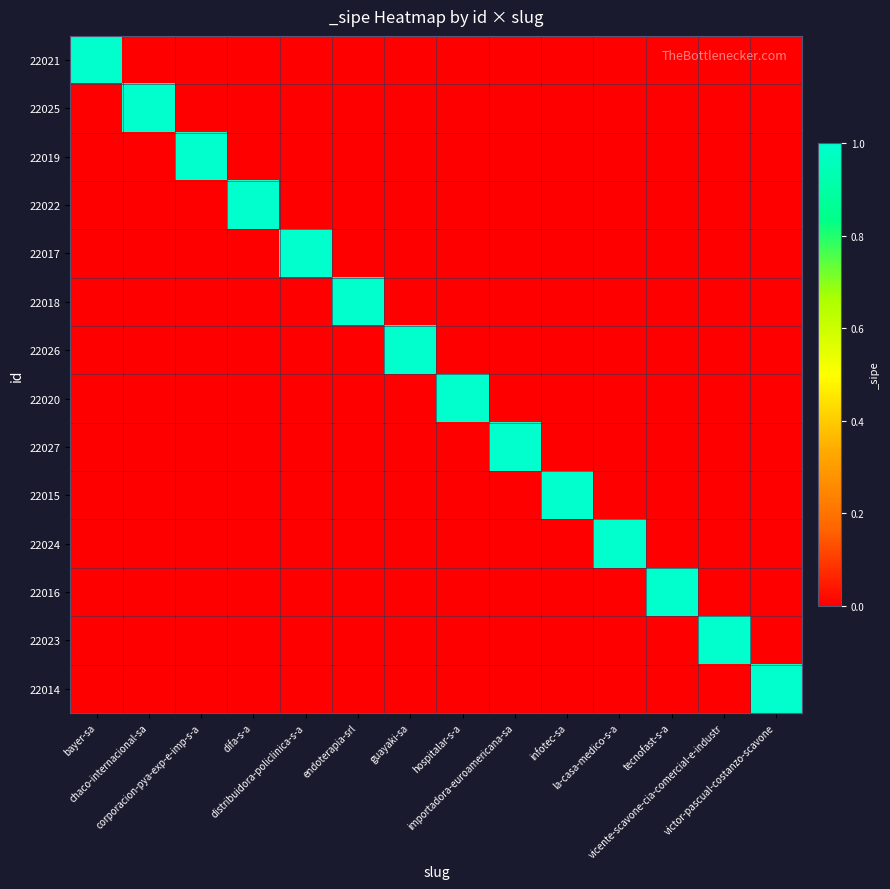

Reading left to right, extract all data points from this chart.

22021: bayer-sa=1	chaco-internacional-sa=0	corporacion-pya-exp-e-imp-s-a=0	difa-s-a=0	distribuidora-policlinica-s-a=0	endoterapia-srl=0	guayaki-sa=0	hospitalar-s-a=0	importadora-euroamericana-sa=0	infotec-sa=0	la-casa-medico-s-a=0	tecnofast-s-a=0	vicente-scavone-cia-comercial-e-industr=0	victor-pascual-costanzo-scavone=0
22025: bayer-sa=0	chaco-internacional-sa=1	corporacion-pya-exp-e-imp-s-a=0	difa-s-a=0	distribuidora-policlinica-s-a=0	endoterapia-srl=0	guayaki-sa=0	hospitalar-s-a=0	importadora-euroamericana-sa=0	infotec-sa=0	la-casa-medico-s-a=0	tecnofast-s-a=0	vicente-scavone-cia-comercial-e-industr=0	victor-pascual-costanzo-scavone=0
22019: bayer-sa=0	chaco-internacional-sa=0	corporacion-pya-exp-e-imp-s-a=1	difa-s-a=0	distribuidora-policlinica-s-a=0	endoterapia-srl=0	guayaki-sa=0	hospitalar-s-a=0	importadora-euroamericana-sa=0	infotec-sa=0	la-casa-medico-s-a=0	tecnofast-s-a=0	vicente-scavone-cia-comercial-e-industr=0	victor-pascual-costanzo-scavone=0
22022: bayer-sa=0	chaco-internacional-sa=0	corporacion-pya-exp-e-imp-s-a=0	difa-s-a=1	distribuidora-policlinica-s-a=0	endoterapia-srl=0	guayaki-sa=0	hospitalar-s-a=0	importadora-euroamericana-sa=0	infotec-sa=0	la-casa-medico-s-a=0	tecnofast-s-a=0	vicente-scavone-cia-comercial-e-industr=0	victor-pascual-costanzo-scavone=0
22017: bayer-sa=0	chaco-internacional-sa=0	corporacion-pya-exp-e-imp-s-a=0	difa-s-a=0	distribuidora-policlinica-s-a=1	endoterapia-srl=0	guayaki-sa=0	hospitalar-s-a=0	importadora-euroamericana-sa=0	infotec-sa=0	la-casa-medico-s-a=0	tecnofast-s-a=0	vicente-scavone-cia-comercial-e-industr=0	victor-pascual-costanzo-scavone=0
22018: bayer-sa=0	chaco-internacional-sa=0	corporacion-pya-exp-e-imp-s-a=0	difa-s-a=0	distribuidora-policlinica-s-a=0	endoterapia-srl=1	guayaki-sa=0	hospitalar-s-a=0	importadora-euroamericana-sa=0	infotec-sa=0	la-casa-medico-s-a=0	tecnofast-s-a=0	vicente-scavone-cia-comercial-e-industr=0	victor-pascual-costanzo-scavone=0
22026: bayer-sa=0	chaco-internacional-sa=0	corporacion-pya-exp-e-imp-s-a=0	difa-s-a=0	distribuidora-policlinica-s-a=0	endoterapia-srl=0	guayaki-sa=1	hospitalar-s-a=0	importadora-euroamericana-sa=0	infotec-sa=0	la-casa-medico-s-a=0	tecnofast-s-a=0	vicente-scavone-cia-comercial-e-industr=0	victor-pascual-costanzo-scavone=0
22020: bayer-sa=0	chaco-internacional-sa=0	corporacion-pya-exp-e-imp-s-a=0	difa-s-a=0	distribuidora-policlinica-s-a=0	endoterapia-srl=0	guayaki-sa=0	hospitalar-s-a=1	importadora-euroamericana-sa=0	infotec-sa=0	la-casa-medico-s-a=0	tecnofast-s-a=0	vicente-scavone-cia-comercial-e-industr=0	victor-pascual-costanzo-scavone=0
22027: bayer-sa=0	chaco-internacional-sa=0	corporacion-pya-exp-e-imp-s-a=0	difa-s-a=0	distribuidora-policlinica-s-a=0	endoterapia-srl=0	guayaki-sa=0	hospitalar-s-a=0	importadora-euroamericana-sa=1	infotec-sa=0	la-casa-medico-s-a=0	tecnofast-s-a=0	vicente-scavone-cia-comercial-e-industr=0	victor-pascual-costanzo-scavone=0
22015: bayer-sa=0	chaco-internacional-sa=0	corporacion-pya-exp-e-imp-s-a=0	difa-s-a=0	distribuidora-policlinica-s-a=0	endoterapia-srl=0	guayaki-sa=0	hospitalar-s-a=0	importadora-euroamericana-sa=0	infotec-sa=1	la-casa-medico-s-a=0	tecnofast-s-a=0	vicente-scavone-cia-comercial-e-industr=0	victor-pascual-costanzo-scavone=0
22024: bayer-sa=0	chaco-internacional-sa=0	corporacion-pya-exp-e-imp-s-a=0	difa-s-a=0	distribuidora-policlinica-s-a=0	endoterapia-srl=0	guayaki-sa=0	hospitalar-s-a=0	importadora-euroamericana-sa=0	infotec-sa=0	la-casa-medico-s-a=1	tecnofast-s-a=0	vicente-scavone-cia-comercial-e-industr=0	victor-pascual-costanzo-scavone=0
22016: bayer-sa=0	chaco-internacional-sa=0	corporacion-pya-exp-e-imp-s-a=0	difa-s-a=0	distribuidora-policlinica-s-a=0	endoterapia-srl=0	guayaki-sa=0	hospitalar-s-a=0	importadora-euroamericana-sa=0	infotec-sa=0	la-casa-medico-s-a=0	tecnofast-s-a=1	vicente-scavone-cia-comercial-e-industr=0	victor-pascual-costanzo-scavone=0
22023: bayer-sa=0	chaco-internacional-sa=0	corporacion-pya-exp-e-imp-s-a=0	difa-s-a=0	distribuidora-policlinica-s-a=0	endoterapia-srl=0	guayaki-sa=0	hospitalar-s-a=0	importadora-euroamericana-sa=0	infotec-sa=0	la-casa-medico-s-a=0	tecnofast-s-a=0	vicente-scavone-cia-comercial-e-industr=1	victor-pascual-costanzo-scavone=0
22014: bayer-sa=0	chaco-internacional-sa=0	corporacion-pya-exp-e-imp-s-a=0	difa-s-a=0	distribuidora-policlinica-s-a=0	endoterapia-srl=0	guayaki-sa=0	hospitalar-s-a=0	importadora-euroamericana-sa=0	infotec-sa=0	la-casa-medico-s-a=0	tecnofast-s-a=0	vicente-scavone-cia-comercial-e-industr=0	victor-pascual-costanzo-scavone=1